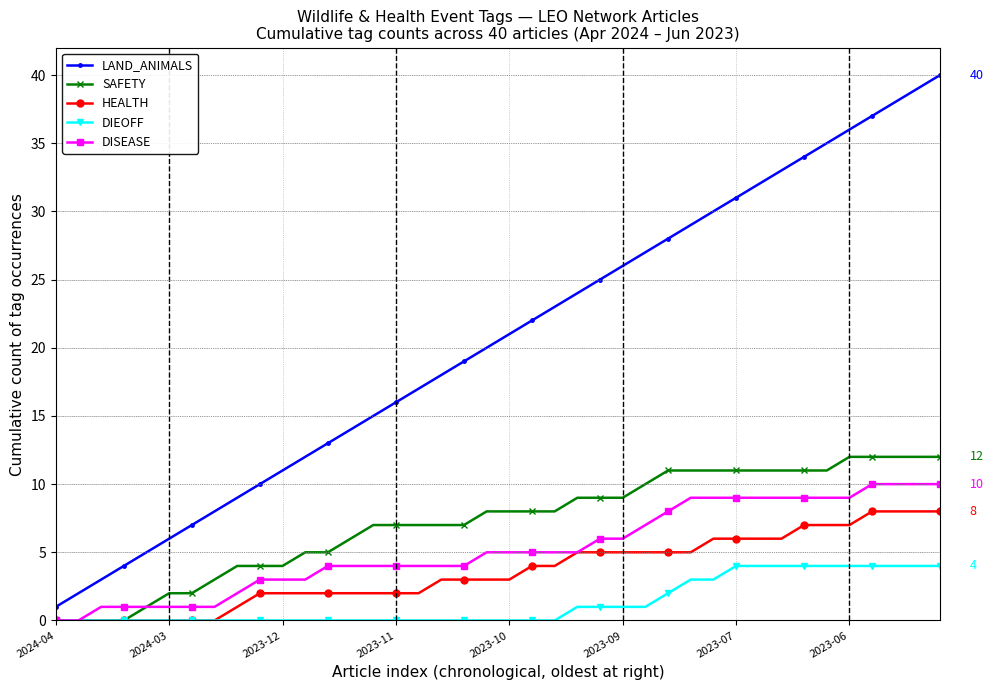

What is the value of the DIEOFF point at the 30th from the left?

3